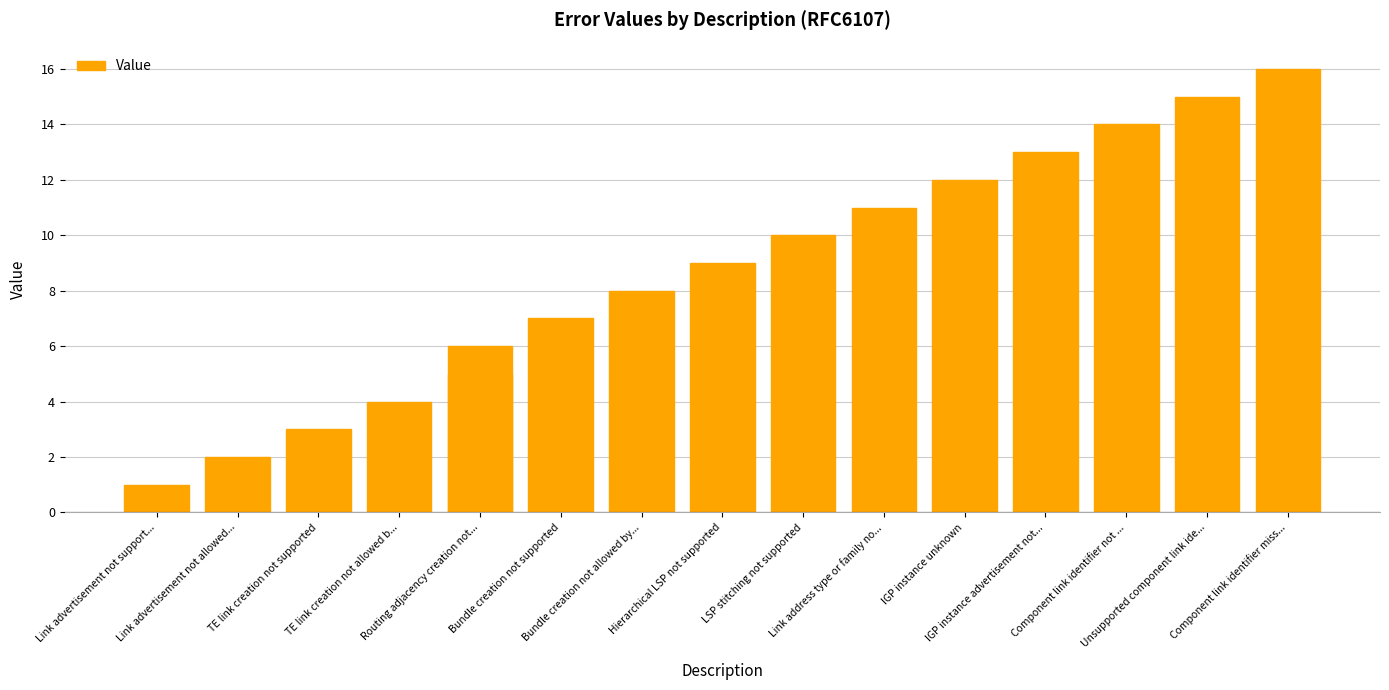

What is the change in value from Link advertisement not support... to TE link creation not supported?

+2